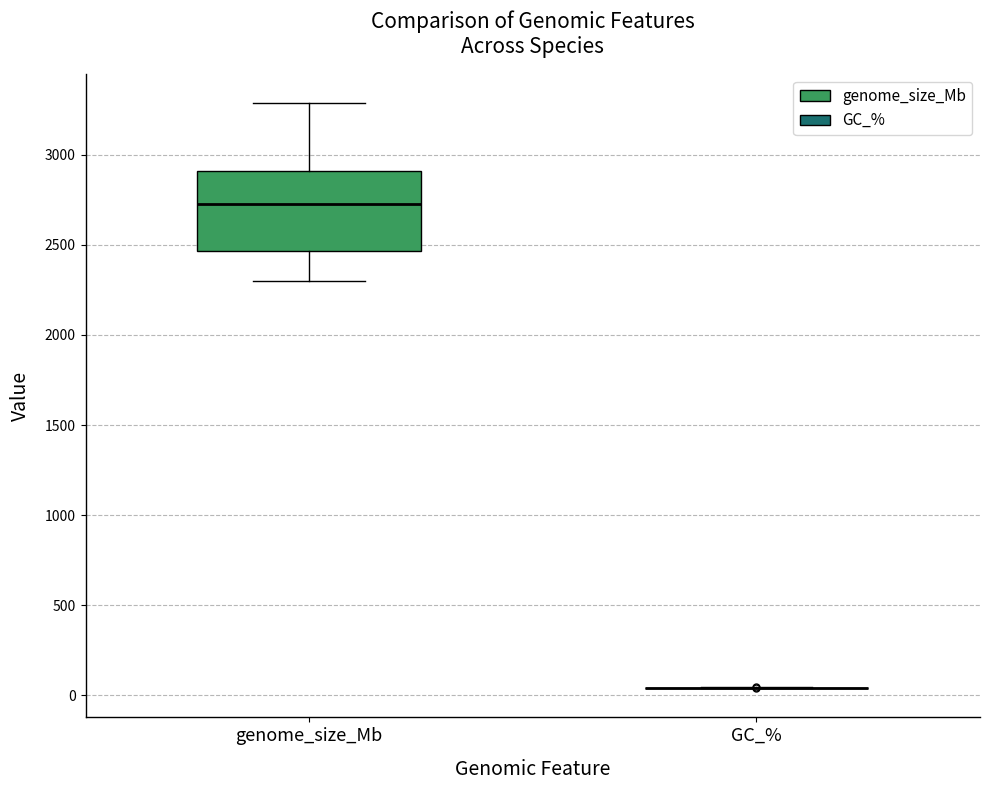

Reading left to right, read every box against the y-axis: the position of its median line, the range the box covers, and the ends of its whiskers. The values are not printed on the chart, so give them approximately, as read against the axis.

genome_size_Mb: median 2700, box 2450 to 2900, whiskers 2300 to 3300
GC_%: box collapsed to a line at 50, whiskers 50 to 50